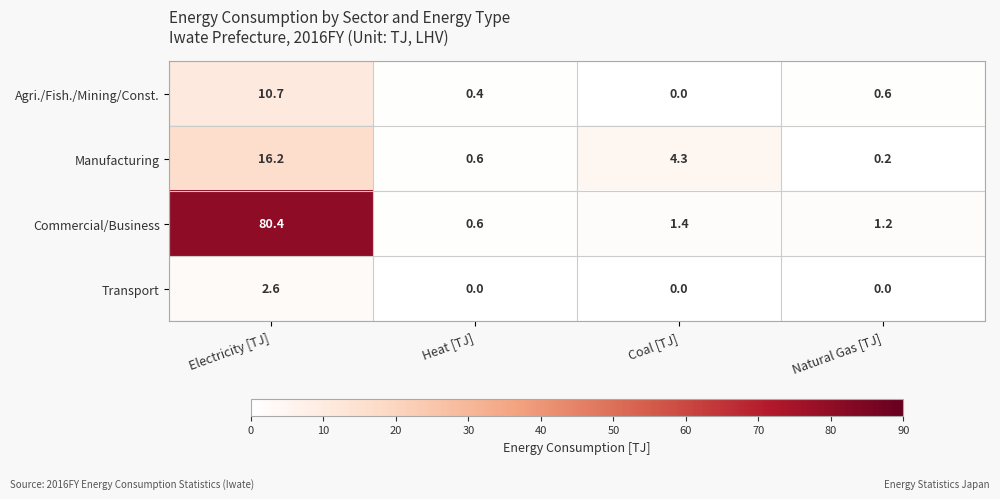

Is it true that Agri./Fish./Mining/Const. equals 10.7 at Electricity [TJ]?

True